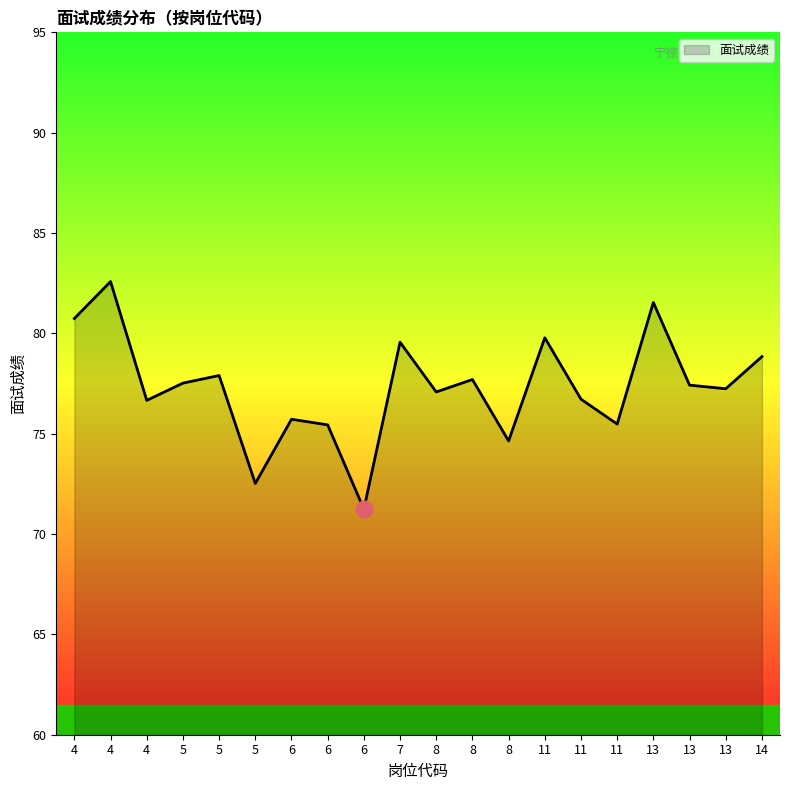

Does the chart display data point markers on the line(s)?

No